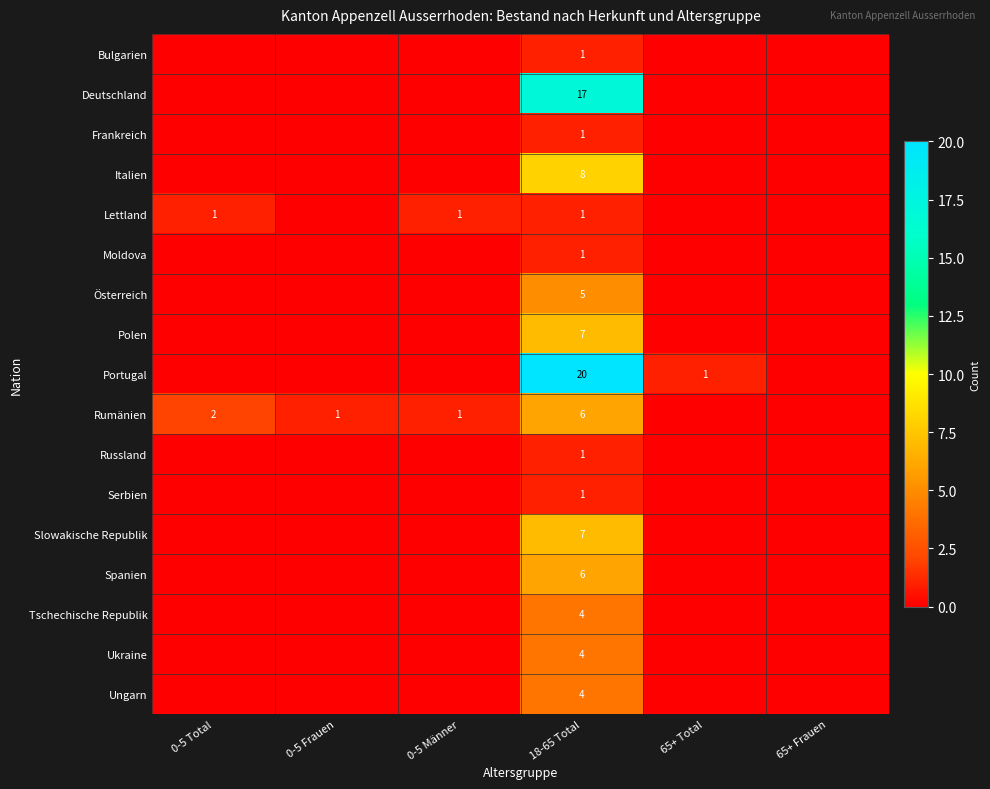

What is the spread (max minus min) of values at 18-65 Total?

19